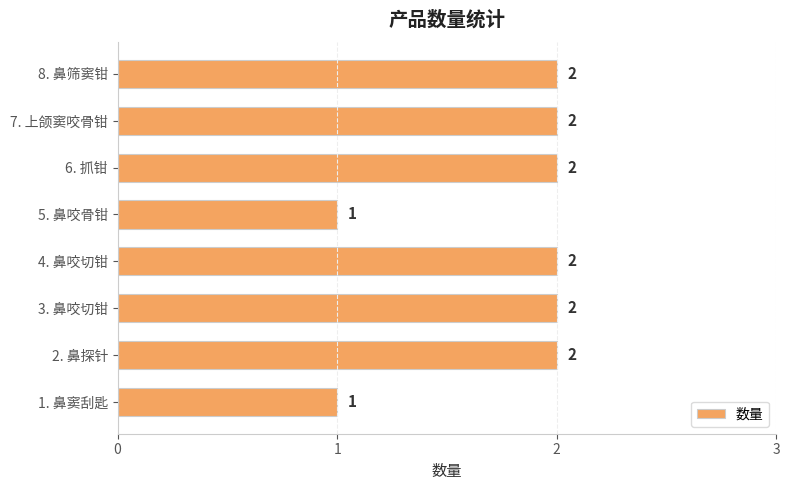

Reading bottom to top, transcribe all the data shown in this chart.

1	2	2	2	1	2	2	2